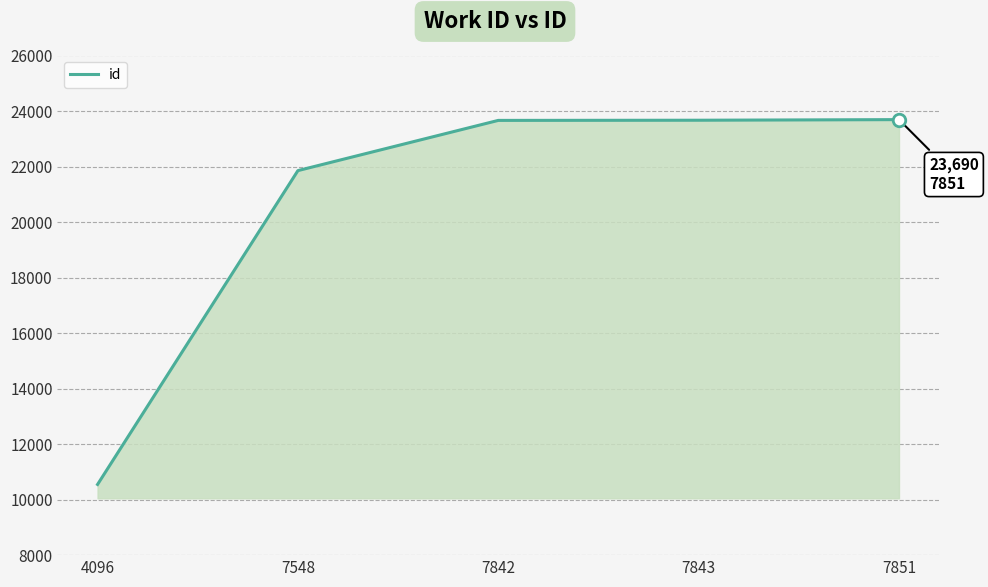

How many categories are shown in the chart?

5